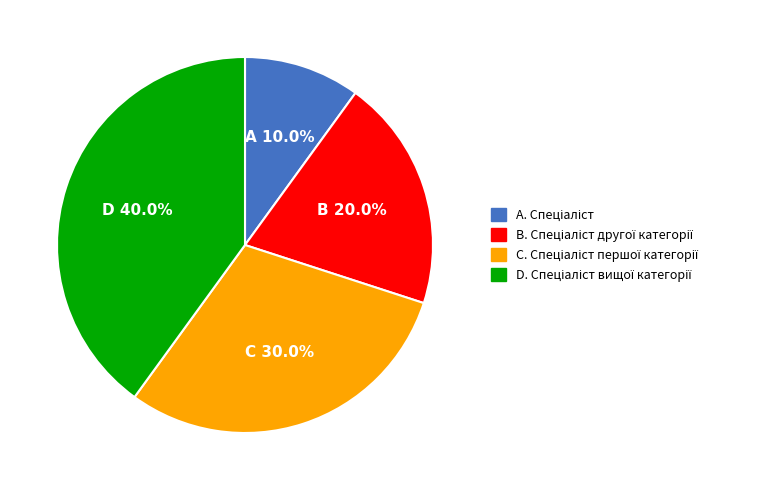

Is there a majority slice in this chart?

No